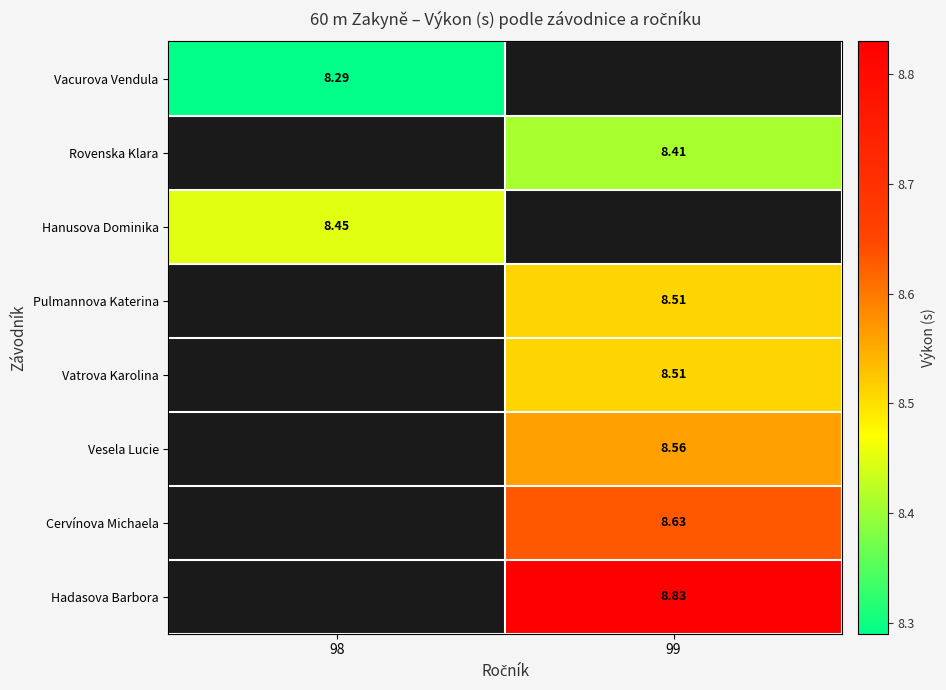

Where does the Vesela Lucie series first go above 8?

99